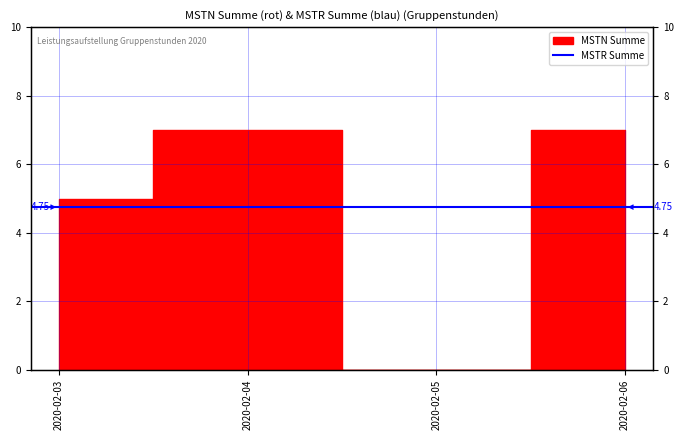

The value at 2020-02-03 is 5. True or false?

True